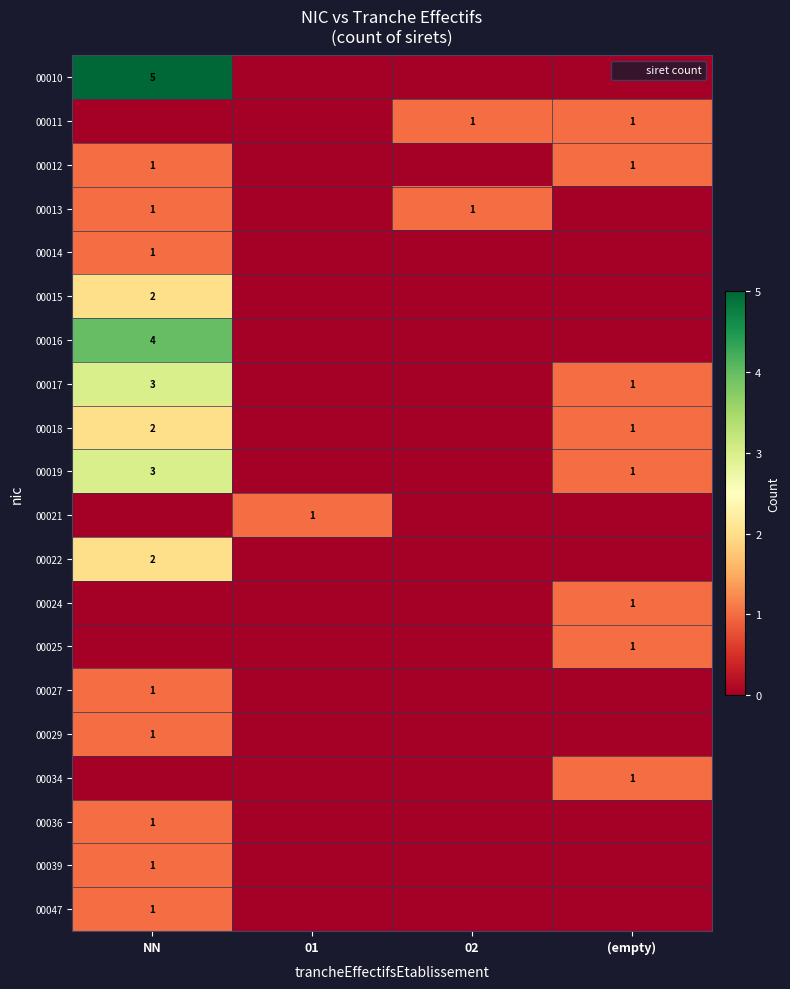

At how many categories does at least one series exceed 3?

1